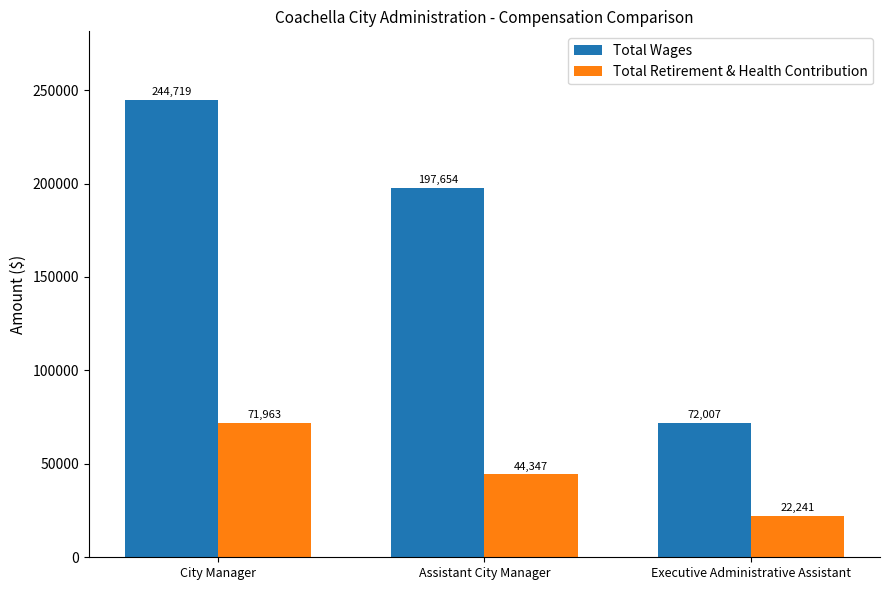

At which label does Total Retirement & Health Contribution reach its peak?

City Manager